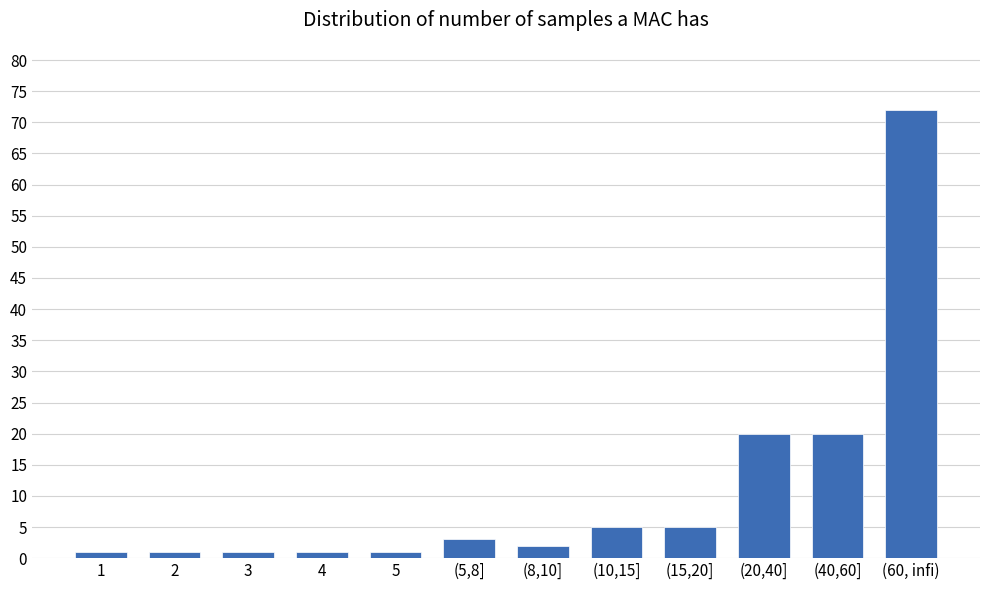

Reading left to right, list all the values displayed in this chart.

1	1	1	1	1	3	2	5	5	20	20	72